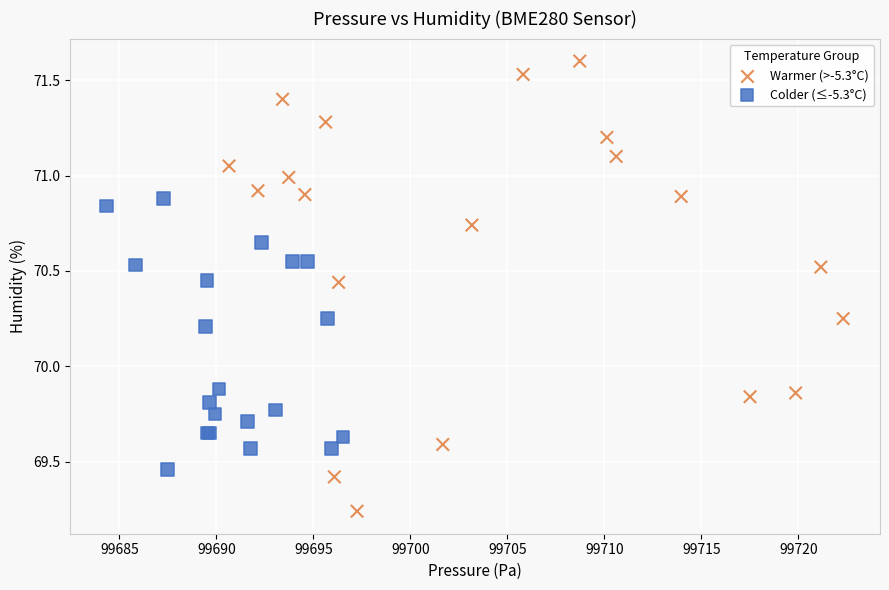

Which series has the widest spread of Y values?

Warmer (>-5.3°C)